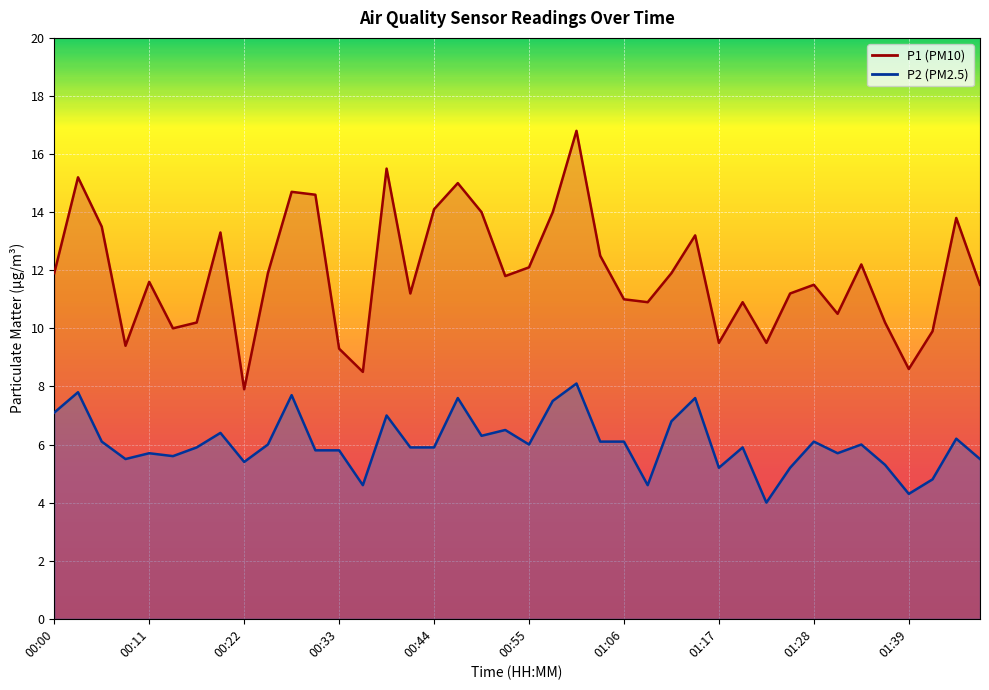

True or false: P1 and P2 intersect in this chart.

False